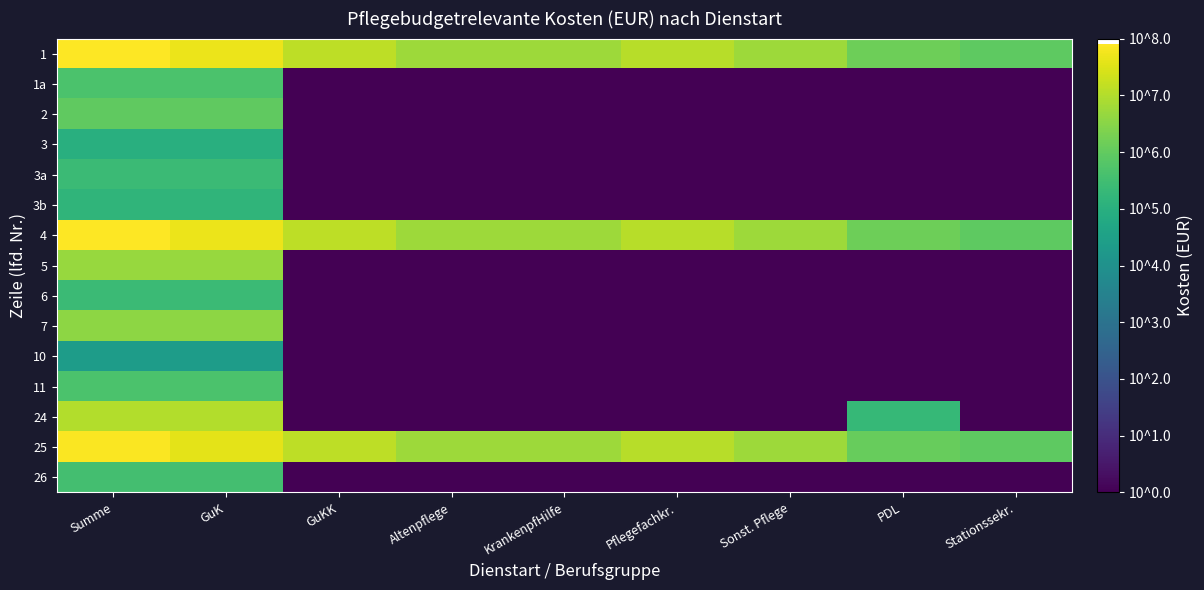

What is the spread (max minus min) of values at Summe?

3.5